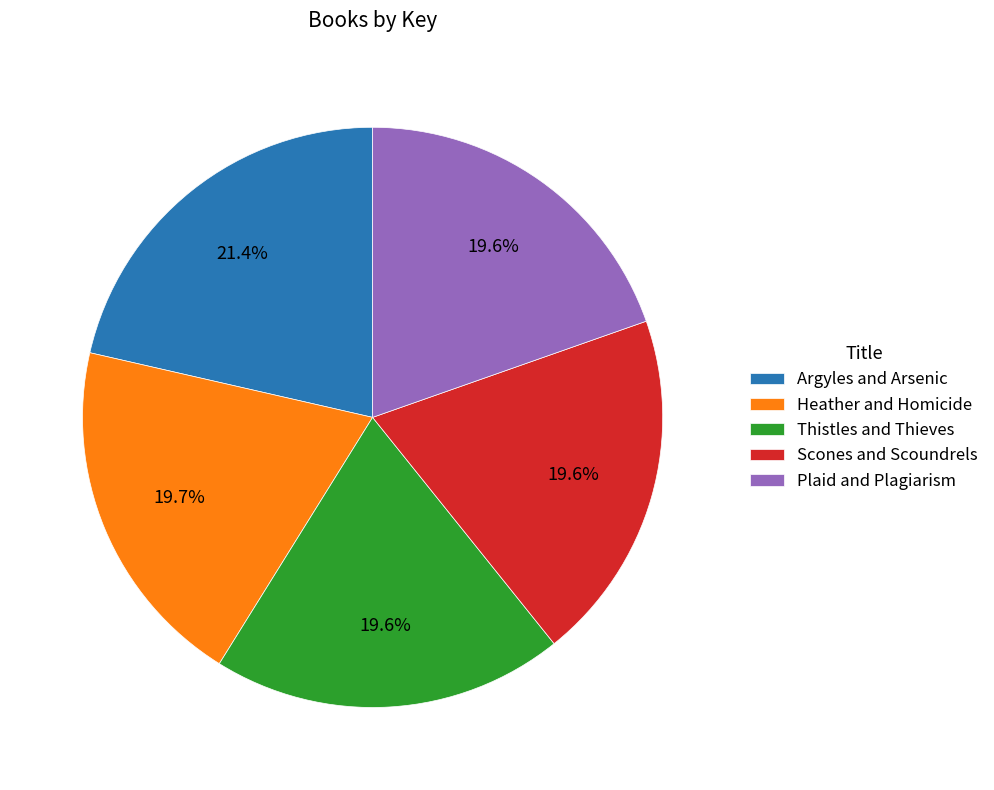

How many segments does this pie chart have?

5